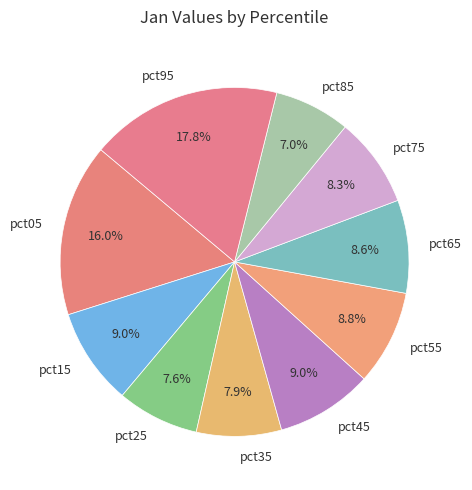

What is the largest slice in the pie chart?

pct95